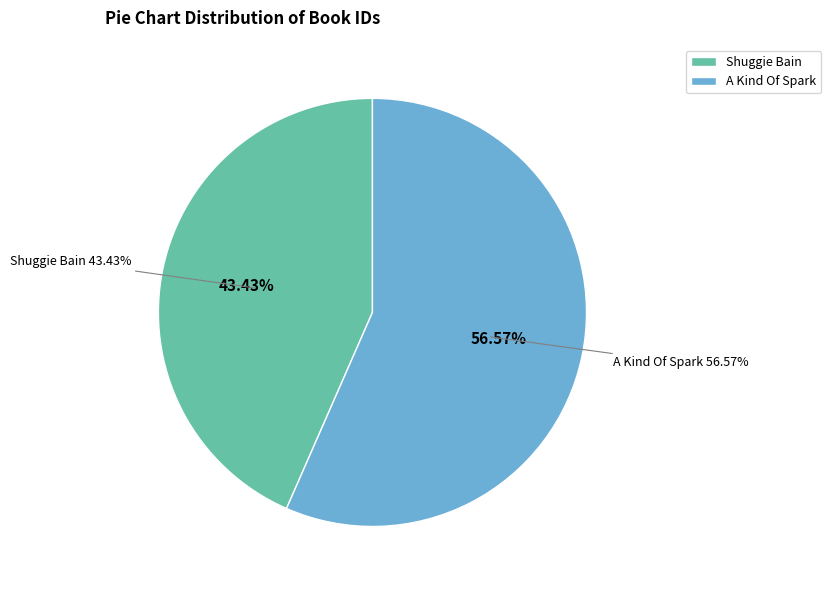

How many slices are in this pie chart?

2